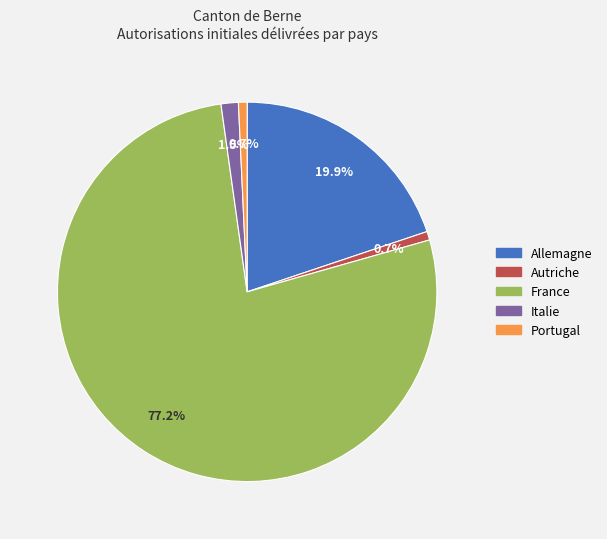

To the nearest percent, what is the combined percentage of Portugal and France?

78%